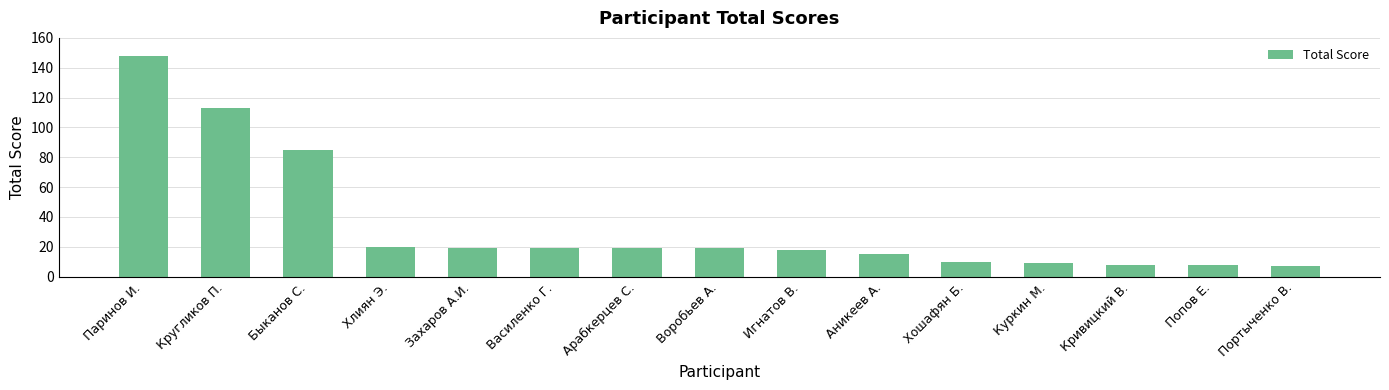

How many categories are shown in the chart?

15